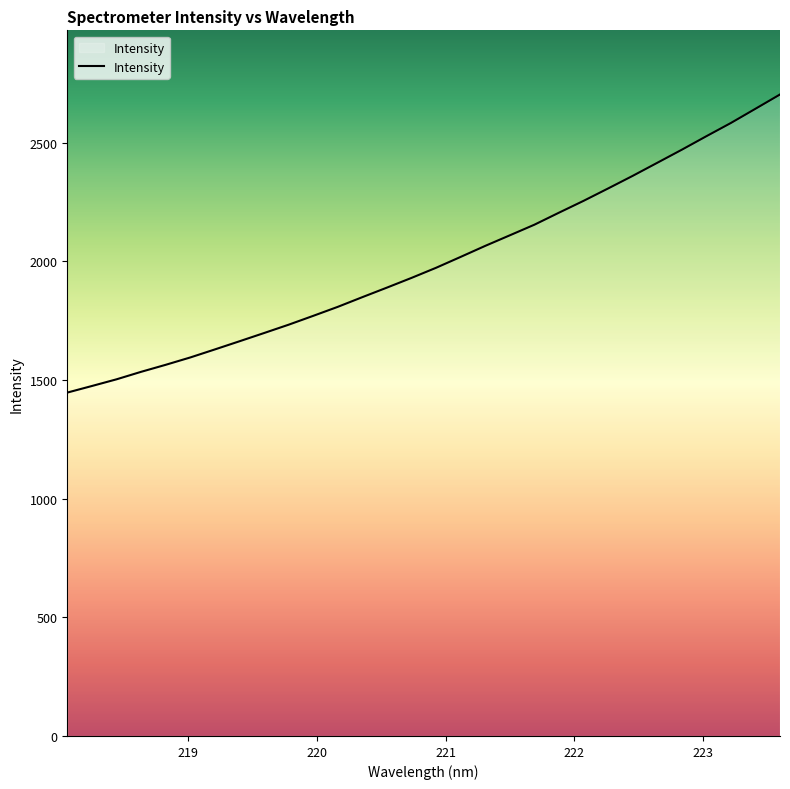

What is the difference between the maximum and minimum values?

1256.6